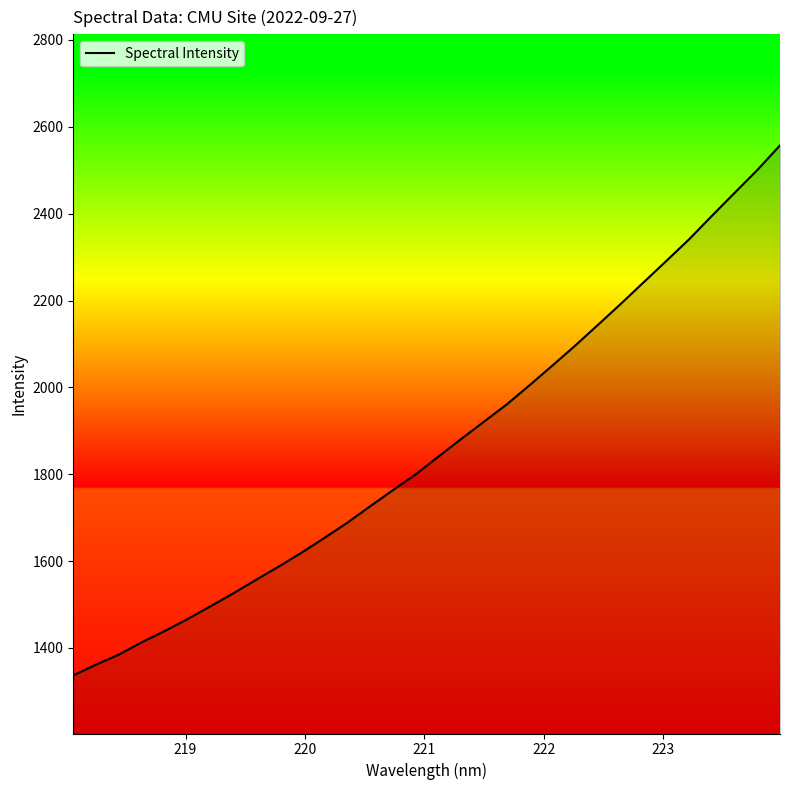

What is the difference between the maximum and minimum values?

1220.7